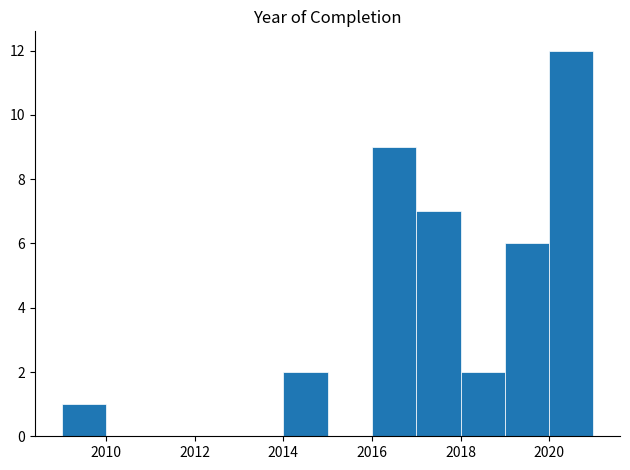

Which range on the x-axis has the tallest bar?

2020 to 2021